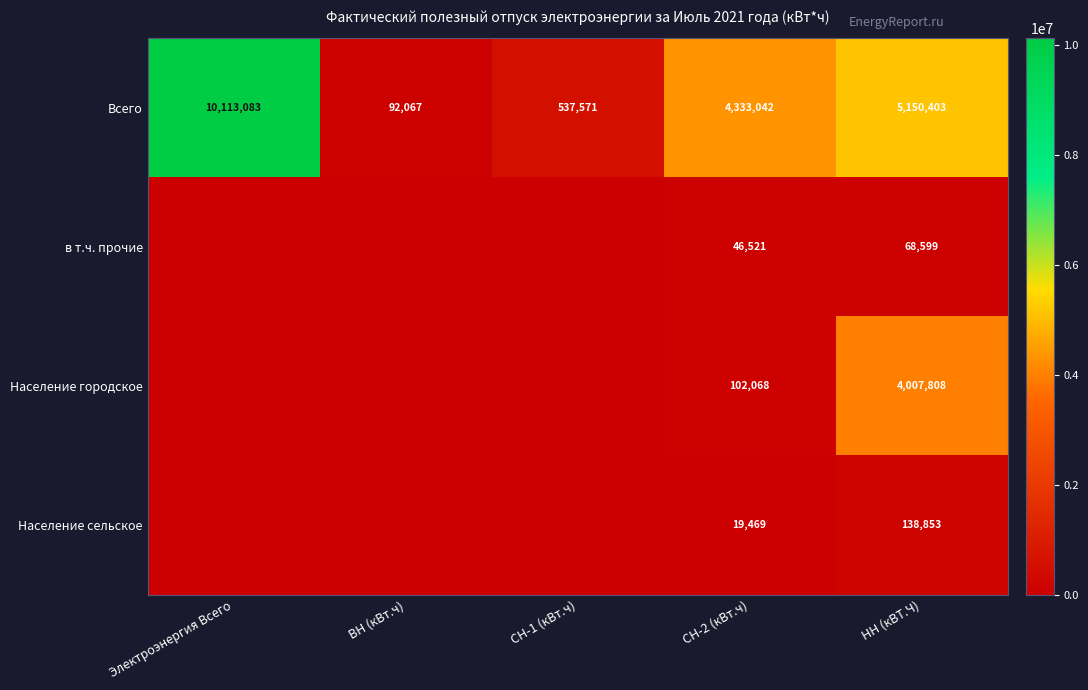

What is the difference between the highest and lowest values at СН-2 (кВт.ч)?

4313573